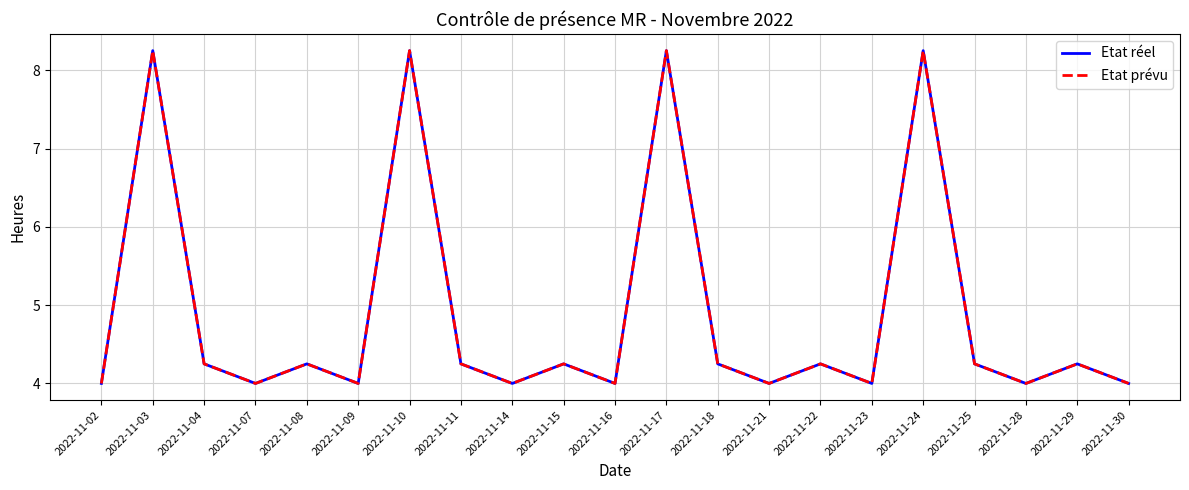

In Etat prévu, how many points are lower than both neighbors (excluding endpoints)?

7